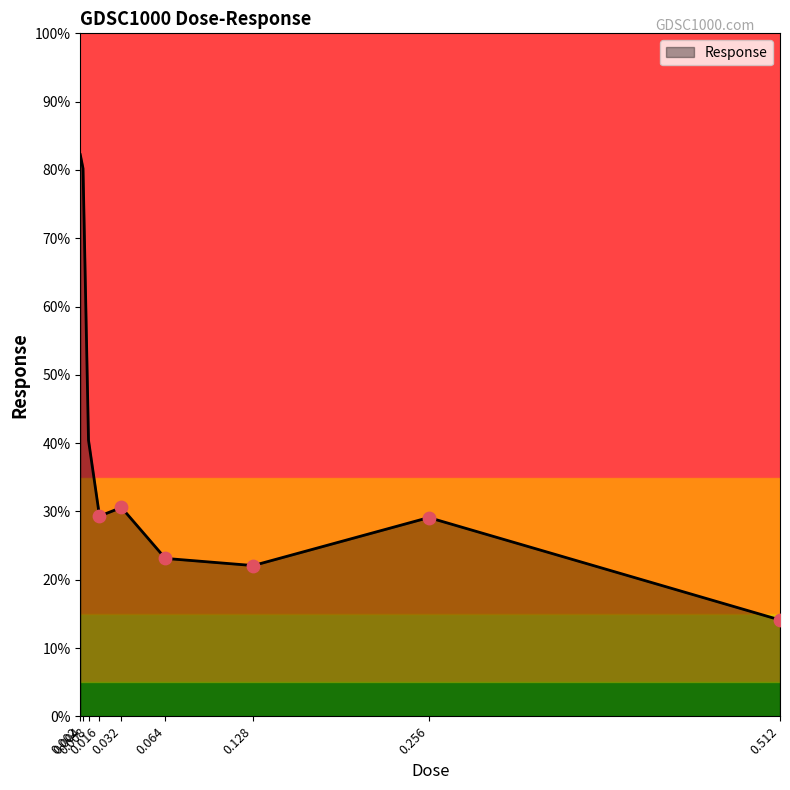

What is the change in value from 0.002 to 0.032?

-51.7